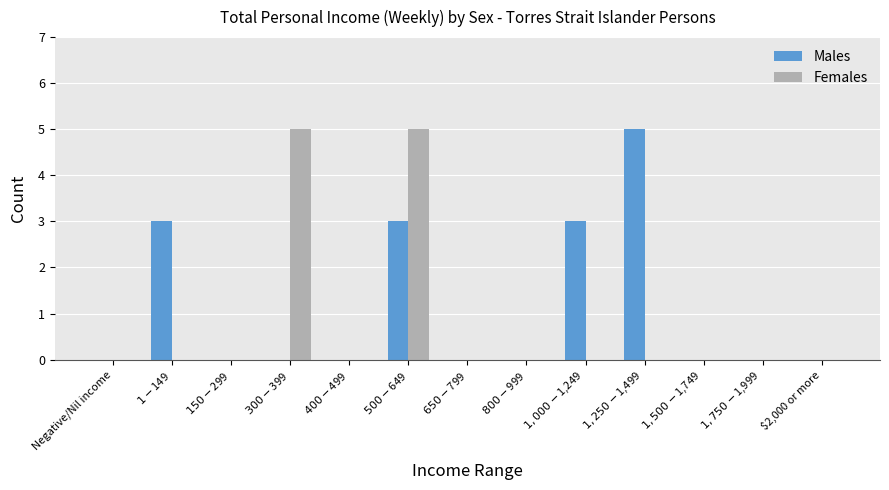

What is the maximum value for Males?

5